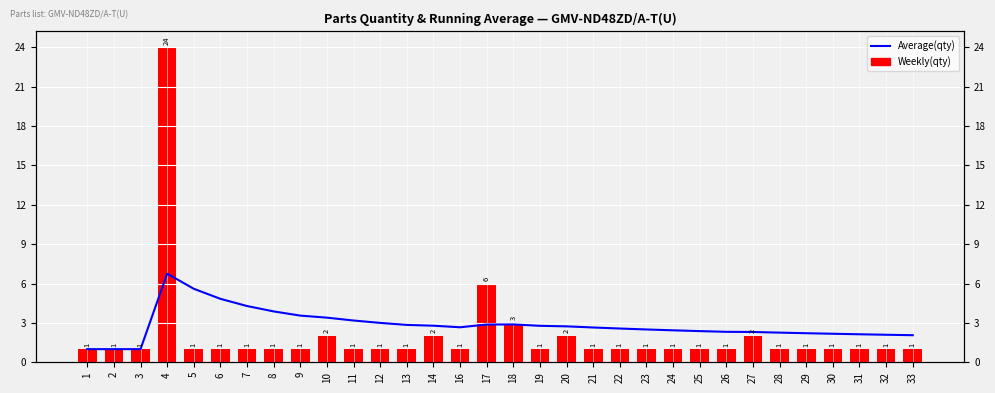

How many values in the Weekly(qty) series exceed 1?

7